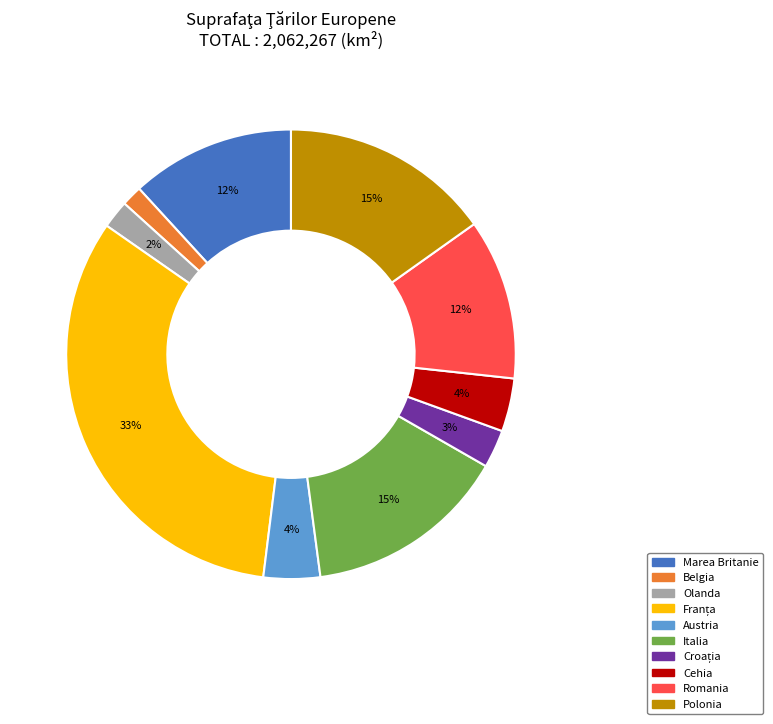

Which slice is the smallest?

Belgia